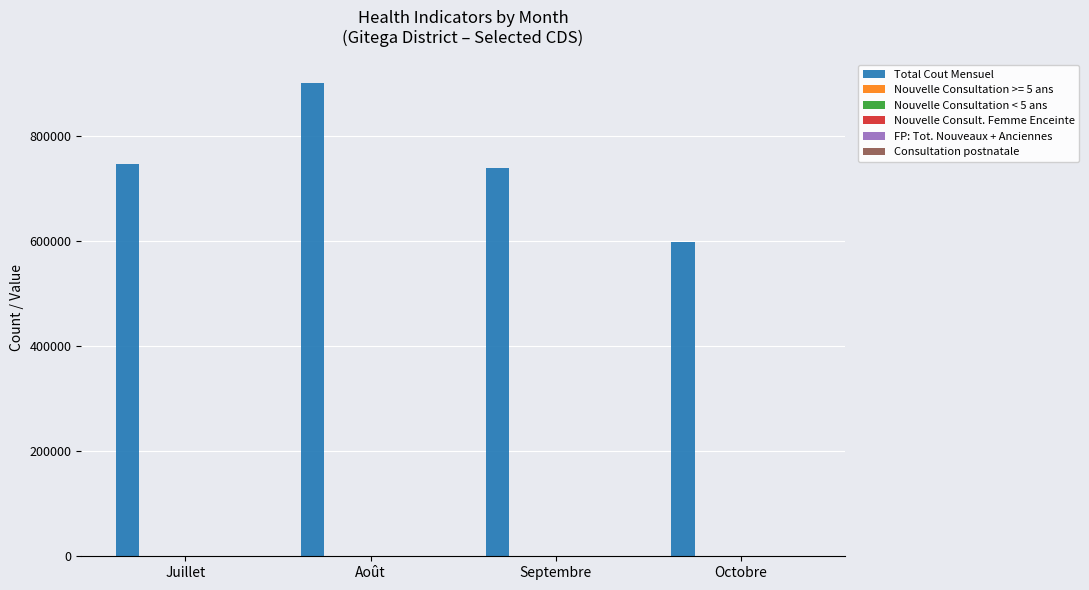

Which series has the largest total across all categories?

Total Cout Mensuel